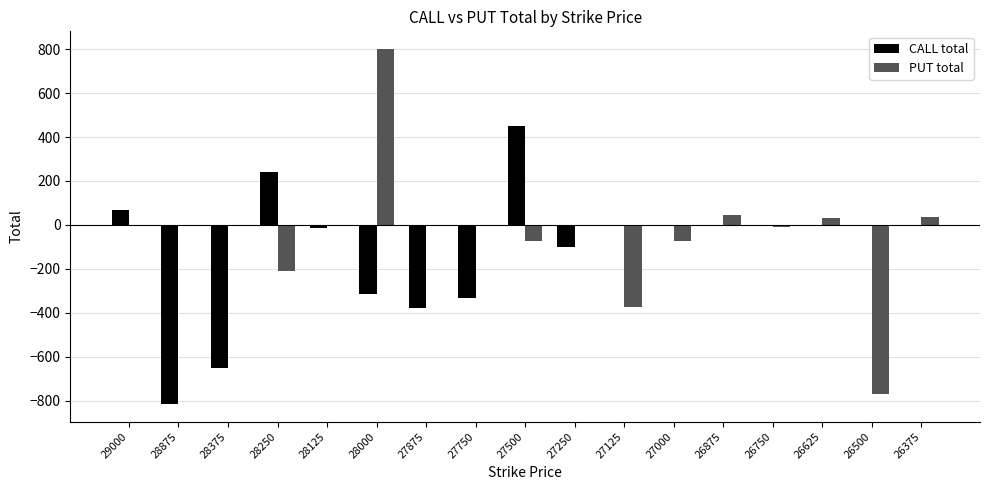

Count the number of categories in the chart.

17